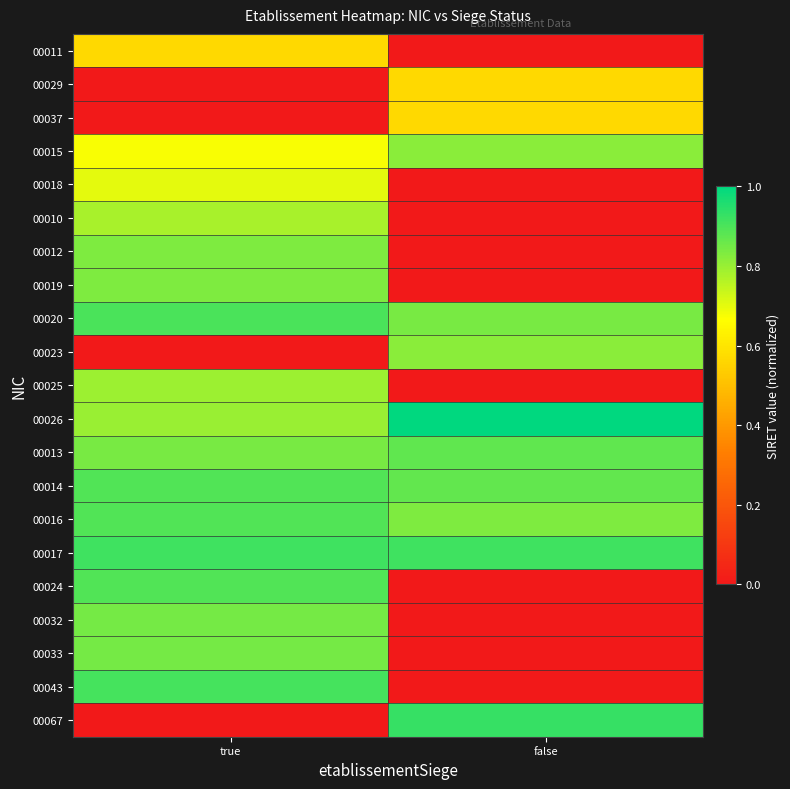

What is the total value across all series at true?

13.9